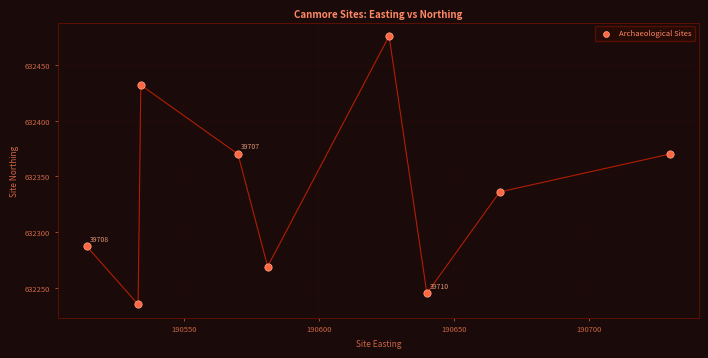

What is the average Y value?

632336